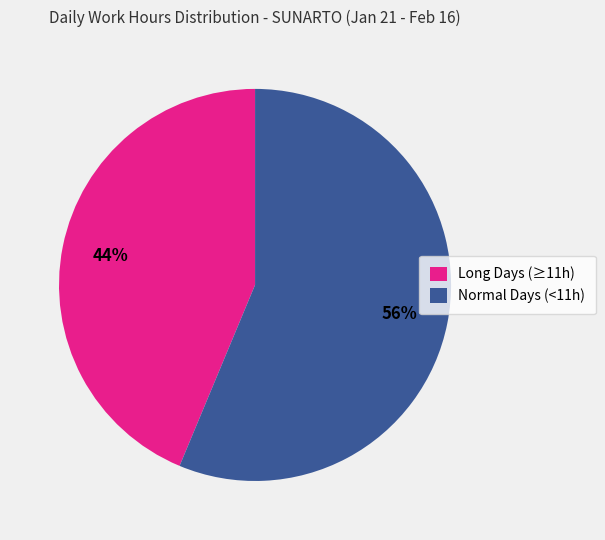

To the nearest percent, what is the combined percentage of Normal Days (<11h) and Long Days (≥11h)?

100%